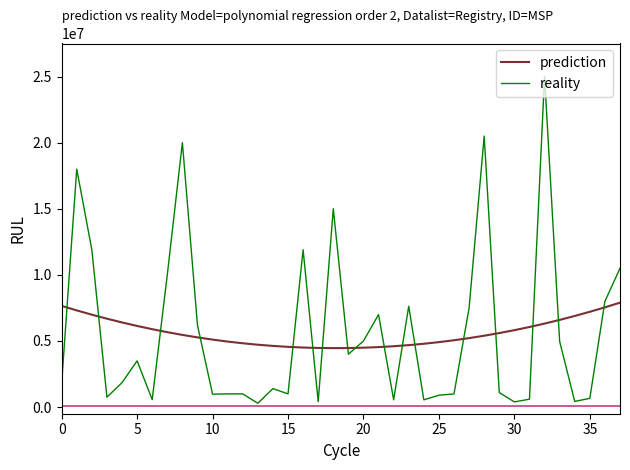

List the series in order of their peak value, lowest first.

prediction, reality